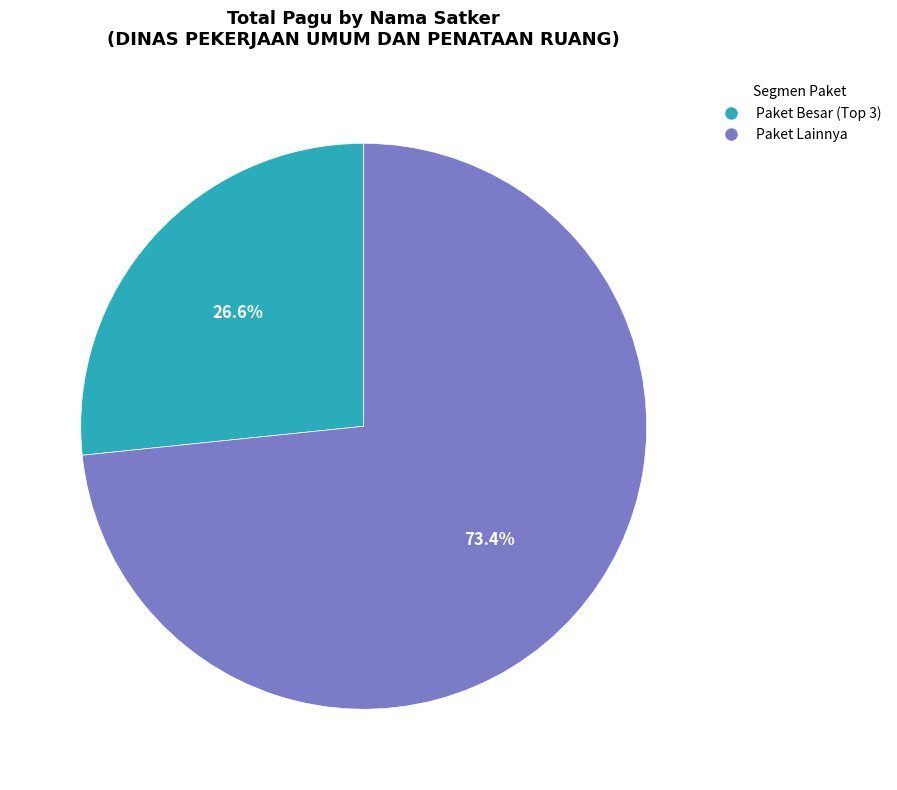

How much of the chart is everything except Paket Lainnya?

26.6%